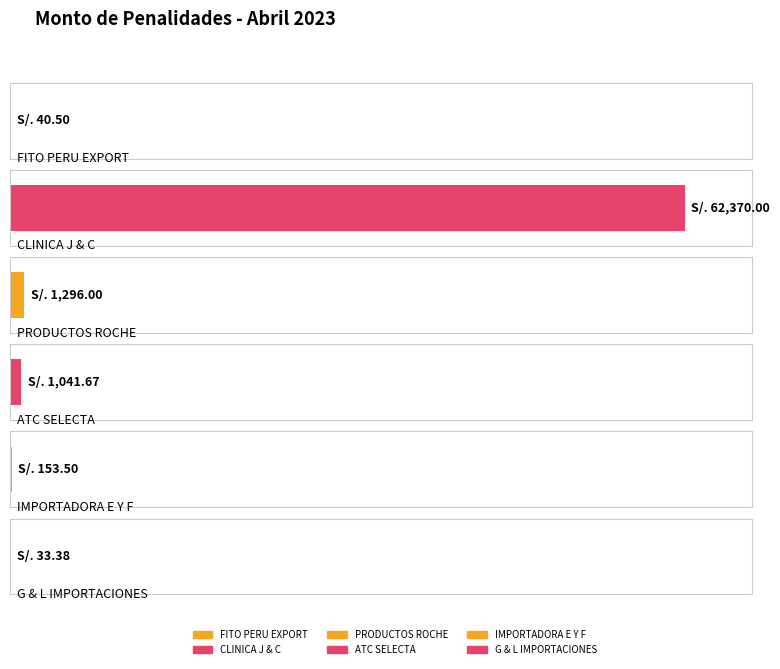

Reading left to right, extract all data points from this chart.

40.5	62370.0	1296.0	1041.7	153.5	33.4